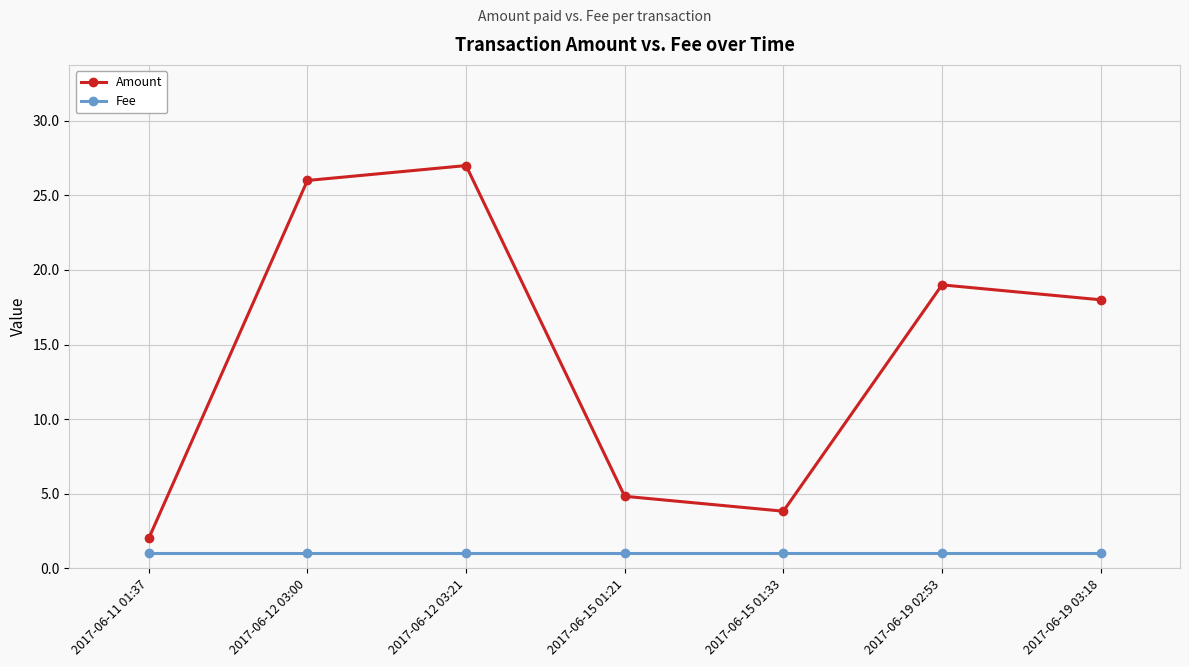

Which series has the widest spread of values?

Amount